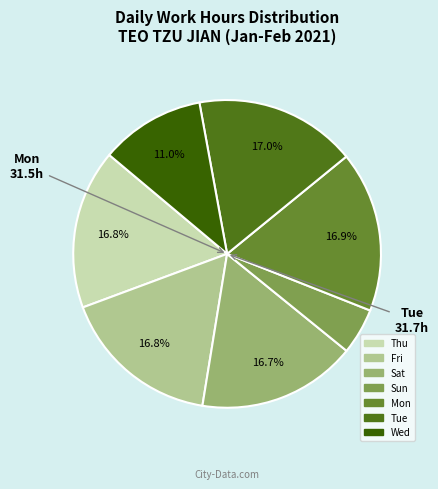

How many segments does this pie chart have?

7